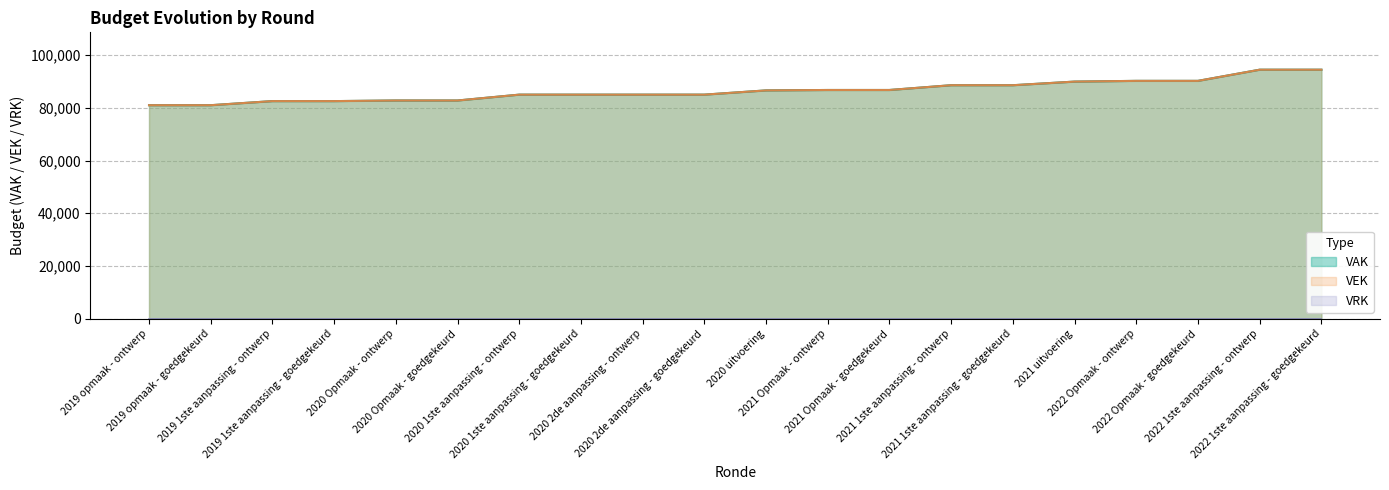

How many data points in VEK are above 86570?

9